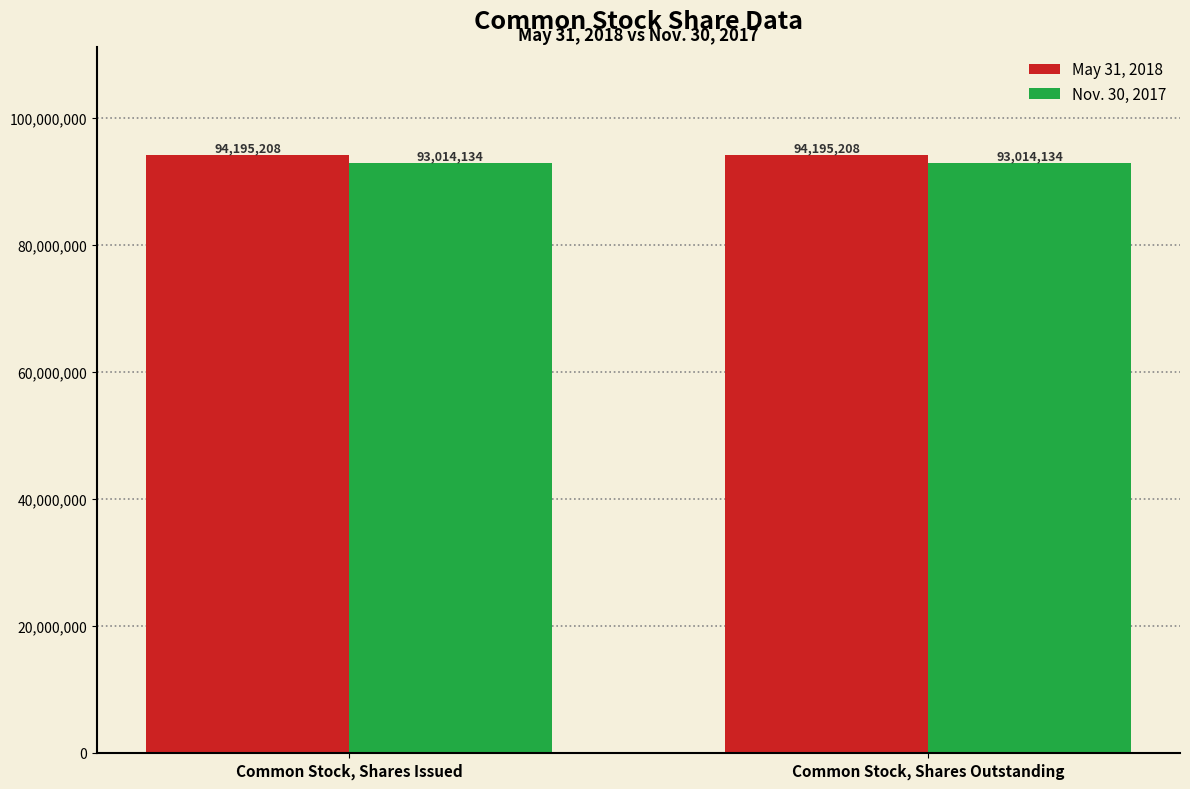

What is the minimum value shown in the chart?

93014134